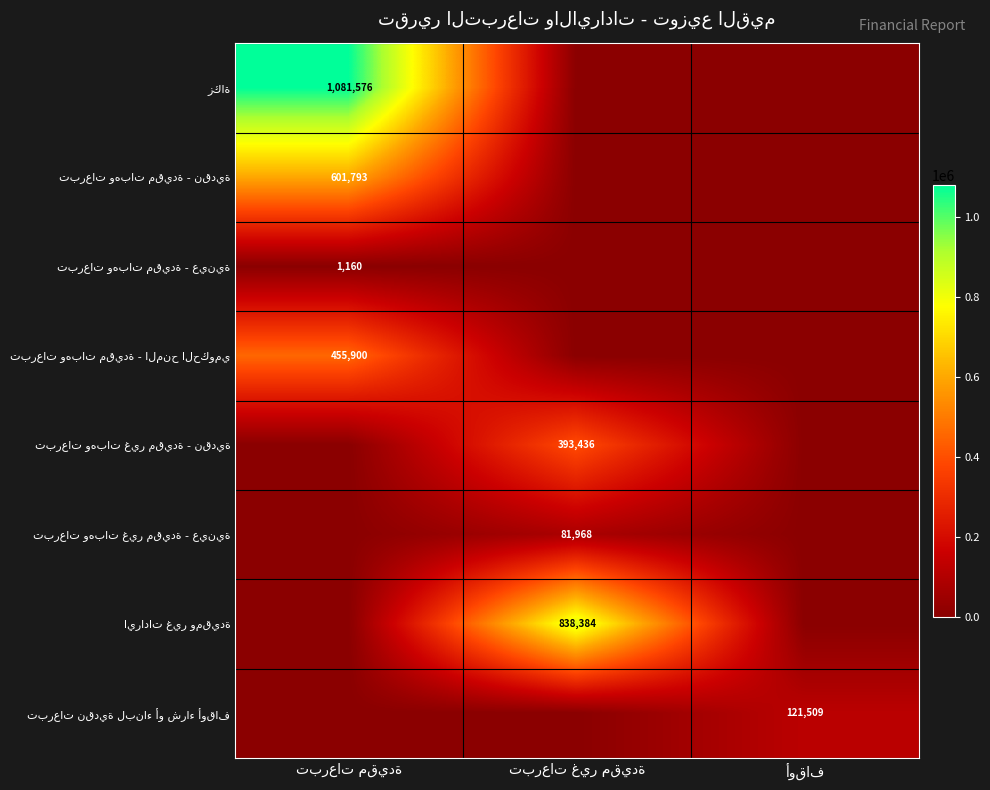

The value of تبرعات وهبات غير مقيدة - نقدية at تبرعات غير مقيدة is 393436.3. True or false?

True